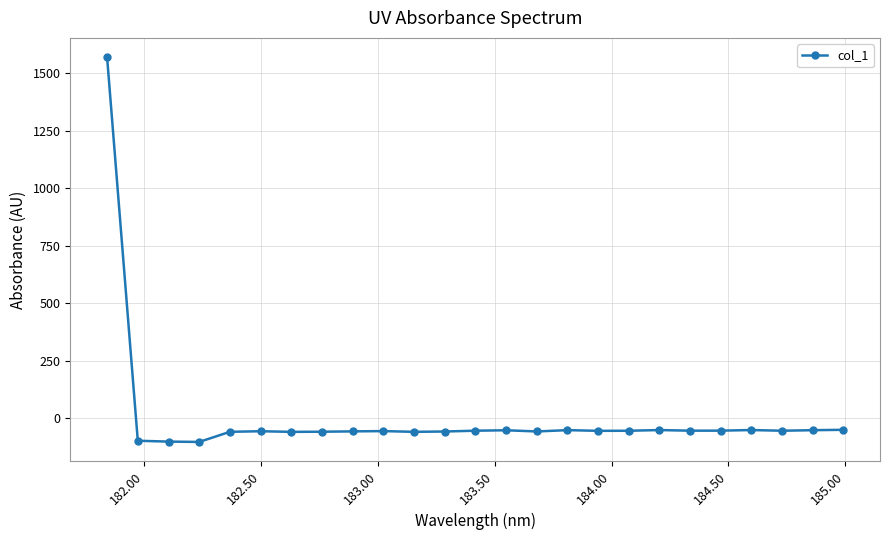

What is the value of the 2nd point from the left?

-98.5